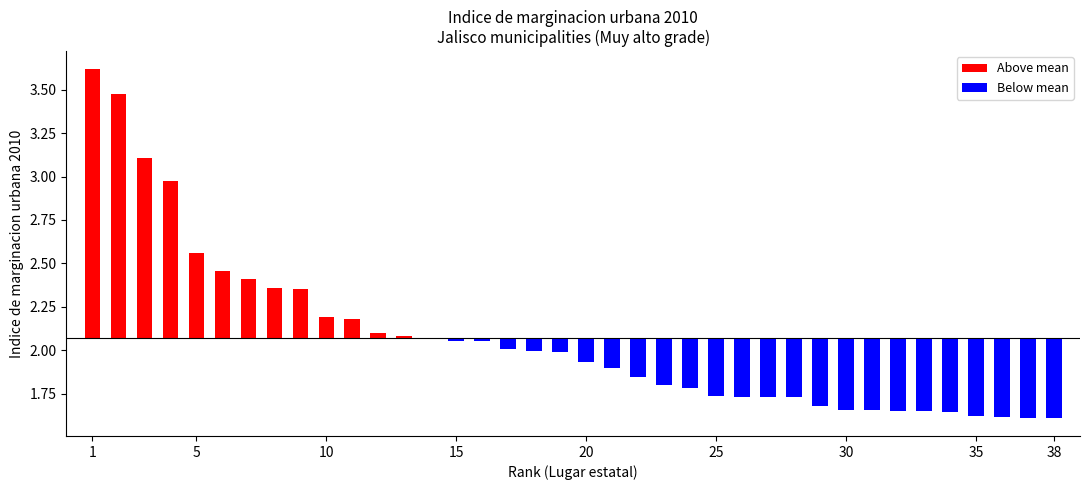

What is the value of the 35th bar from the left?

1.6